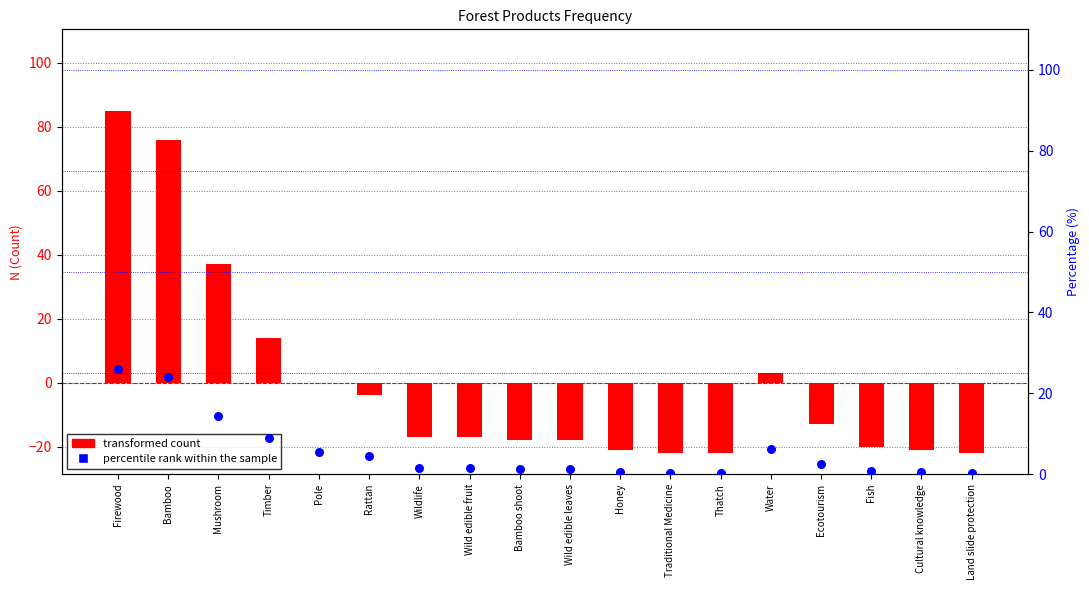

What is the total value across all series at Bamboo shoot?

-16.8